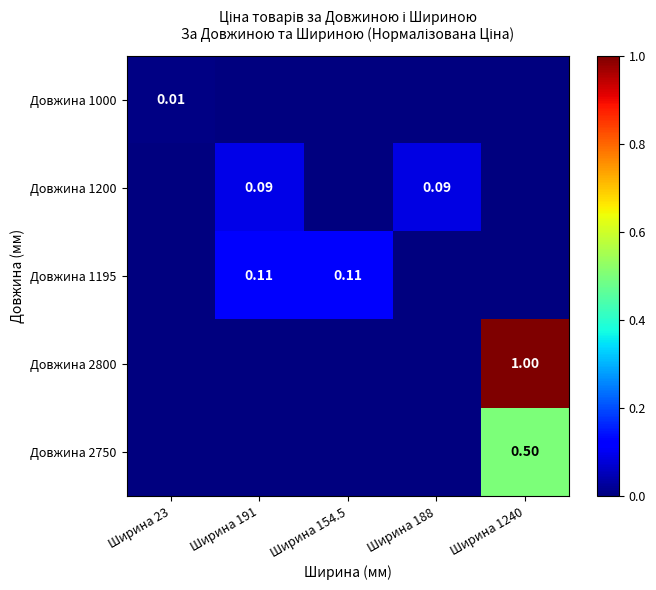

Which series has the largest range (max minus min)?

Довжина 2800